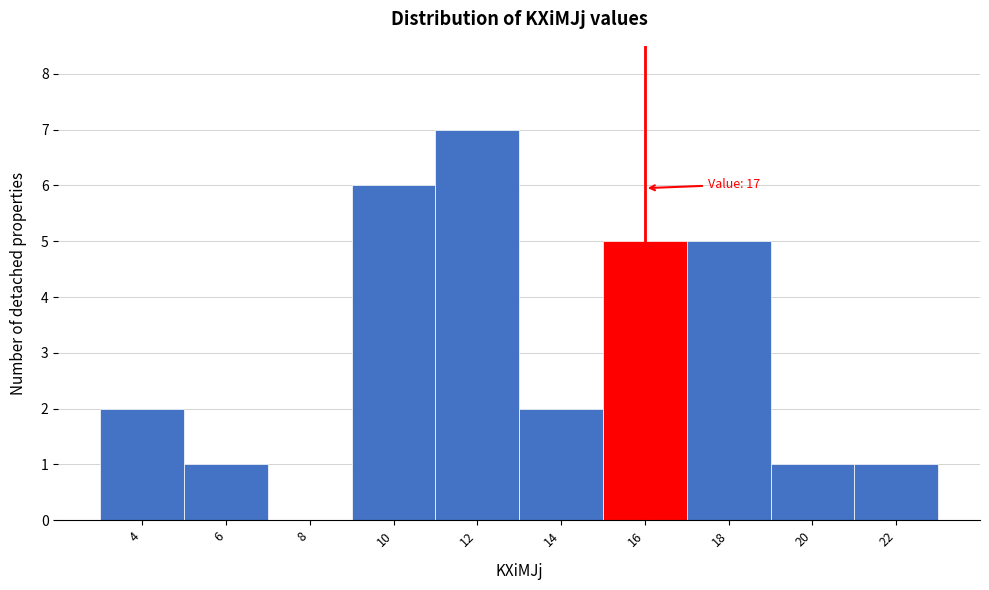

Reading left to right, transcribe all the data shown in this chart.

4=2	6=1	8=0	10=6	12=7	14=2	16=5	18=5	20=1	22=1